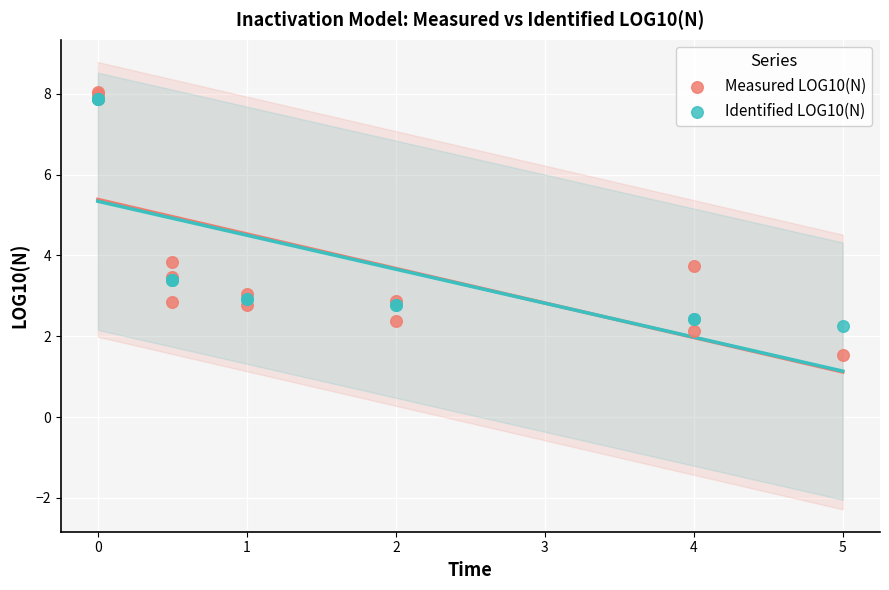

Which series reaches the minimum Y coordinate?

Measured LOG10(N)